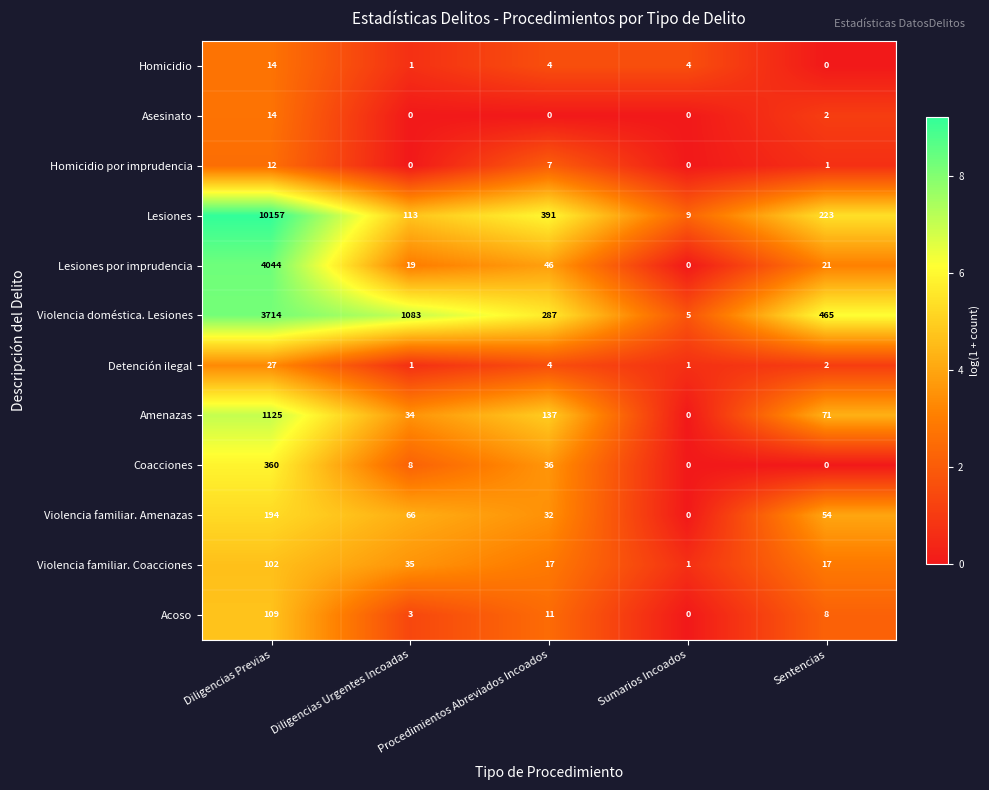

Which series has the largest total across all categories?

Lesiones